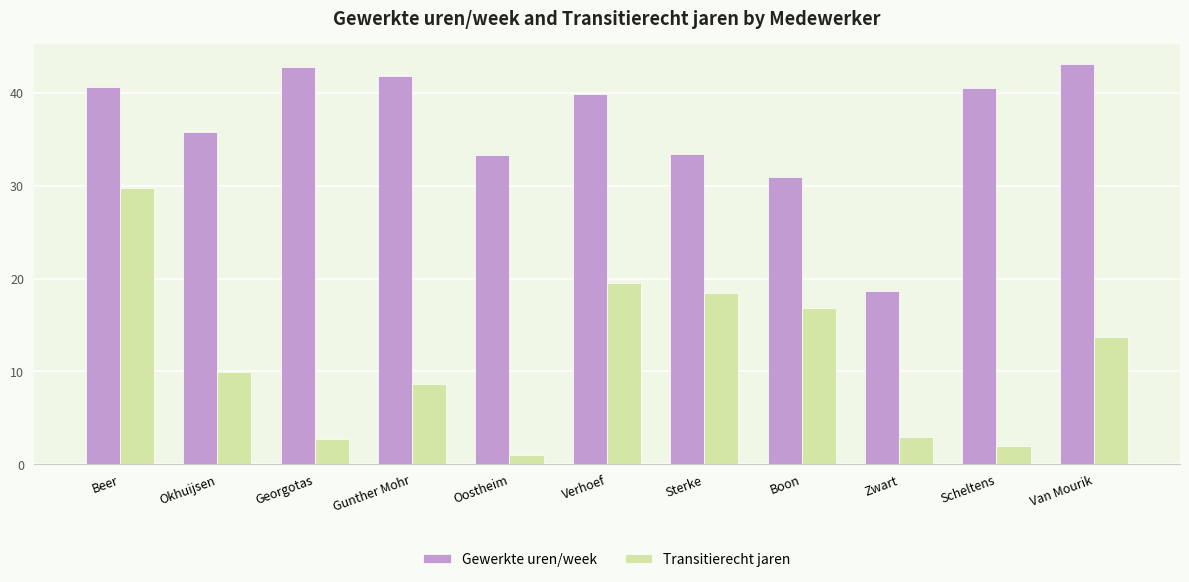

What is the label of the 7th bar from the left?

Sterke